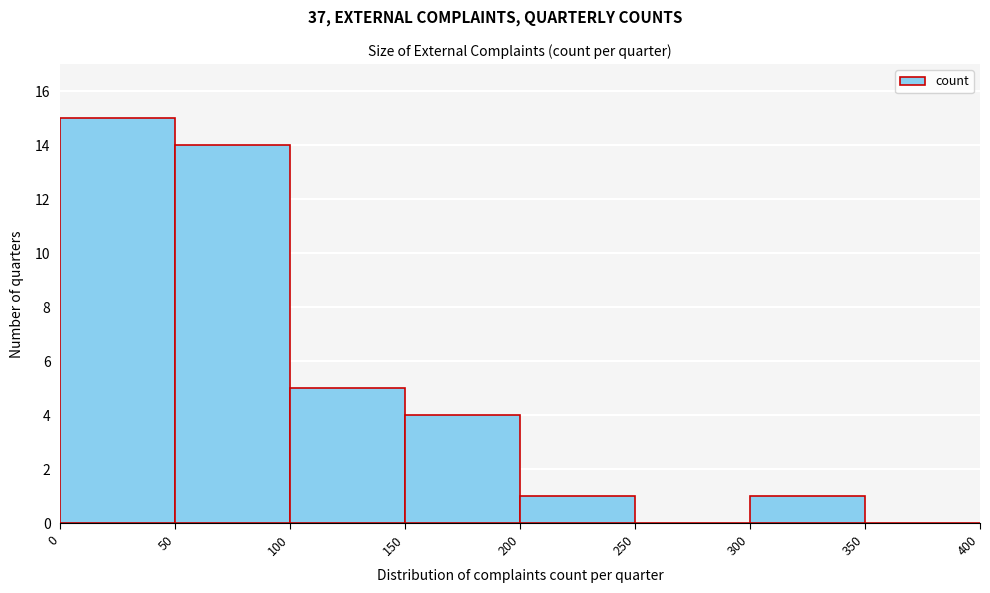

Over which range of the x-axis is the bar tallest?

0 to 50